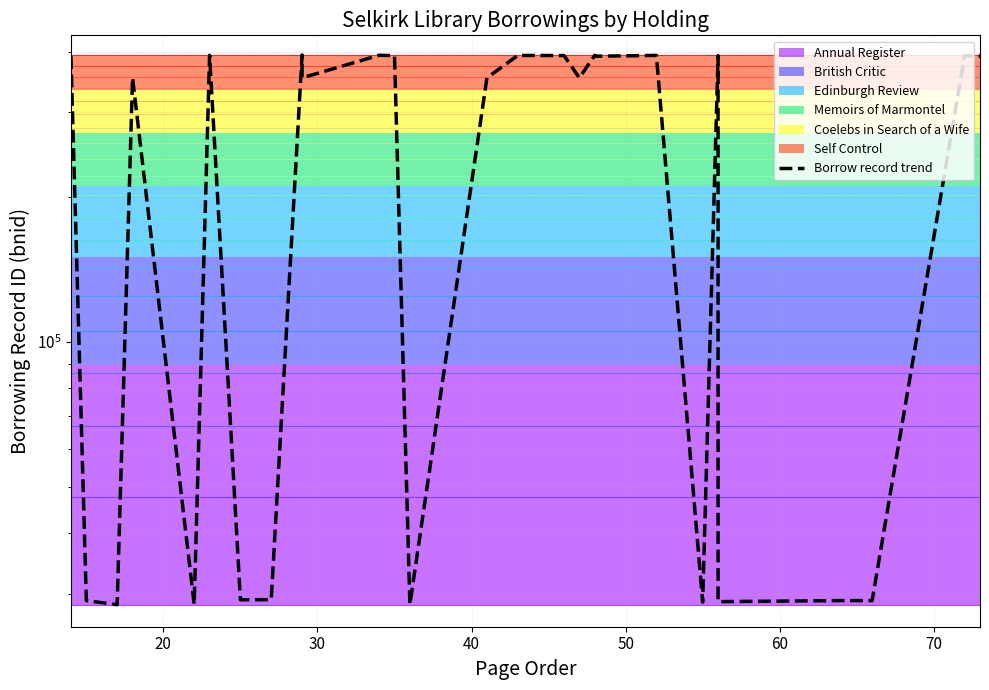

How many values exceed 391977?

15